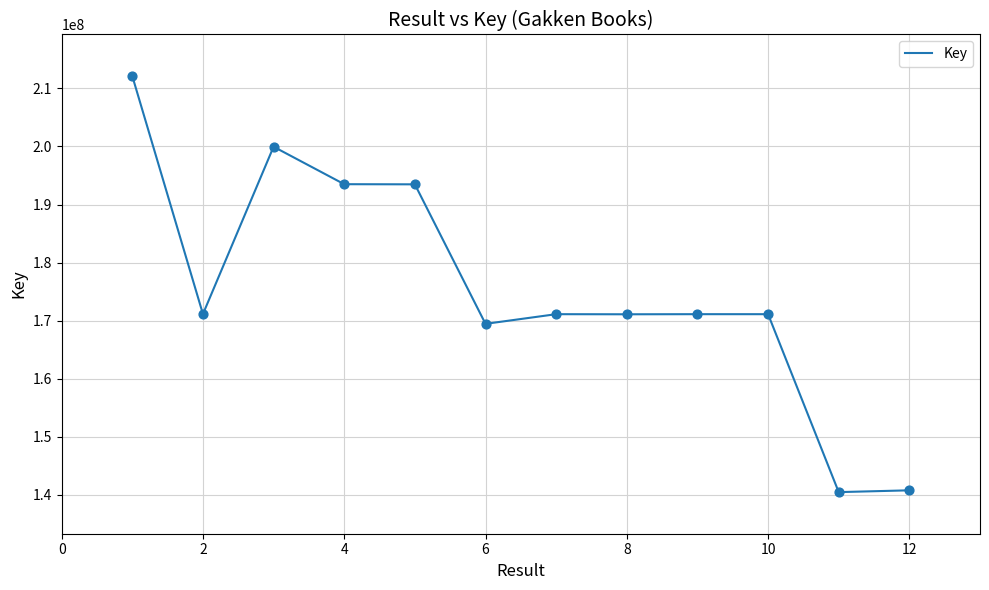

What is the smallest value displayed?

140480942